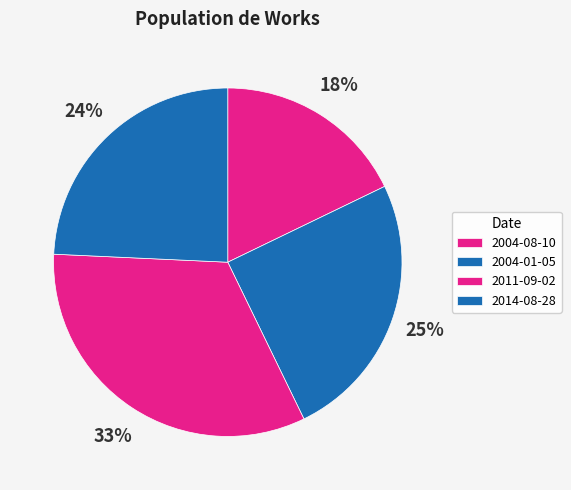

What percentage is NOT represented by 2004-08-10?

82.2%